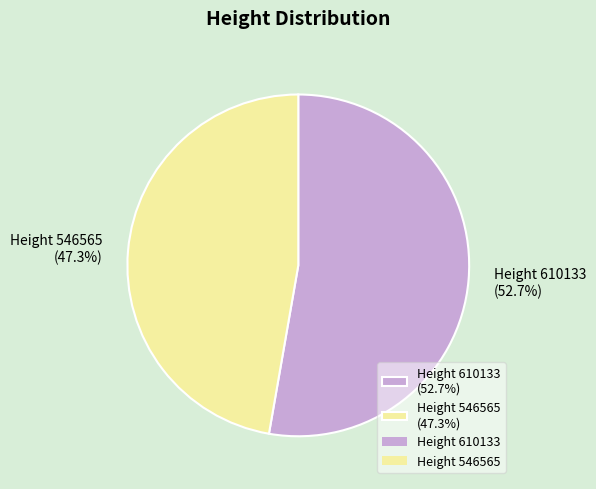

Combined, do Height 610133 (52.7%) and Height 546565 (47.3%) account for over 50%?

Yes